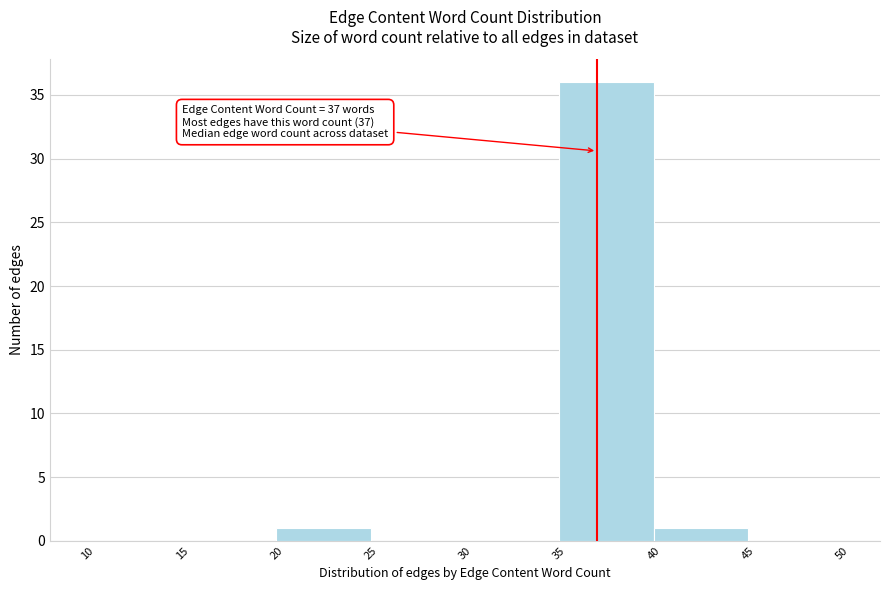

Which range on the x-axis has the tallest bar?

35 to 40